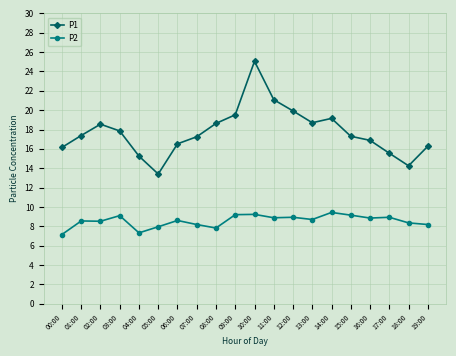

What is the label of the 13th point from the left?

12:00